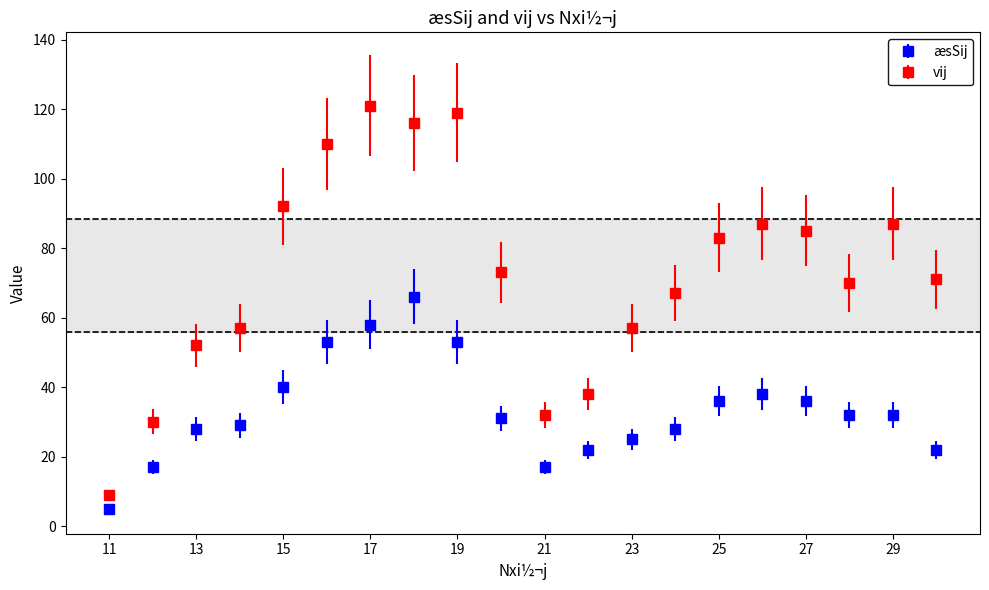

What are all the series names shown in the legend?

æsSij, vij